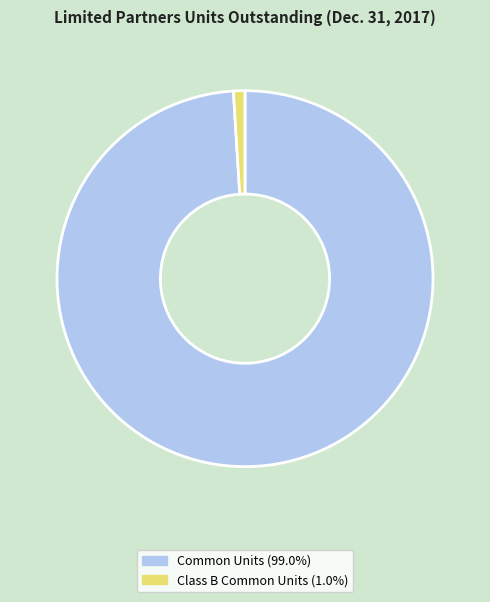

Is the sum of Common Units (99.0%) and Class B Common Units (1.0%) greater than half?

Yes